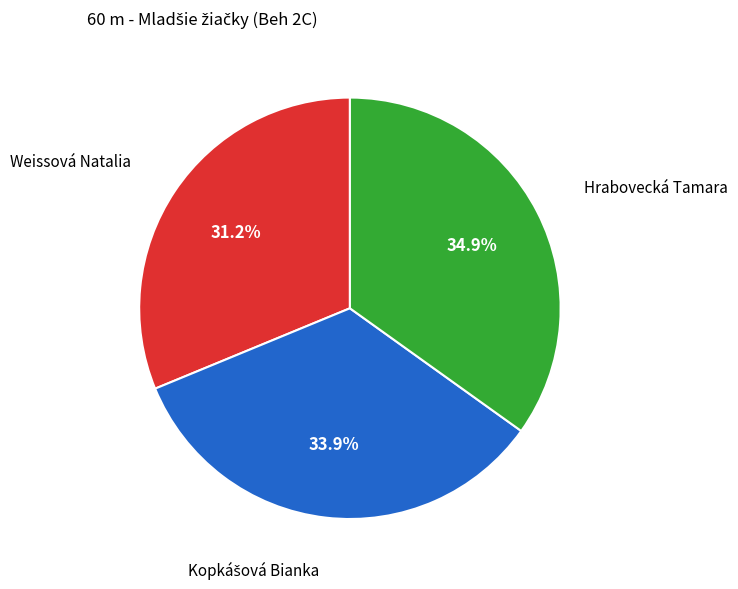

Is there any slice that represents more than half of the pie?

No